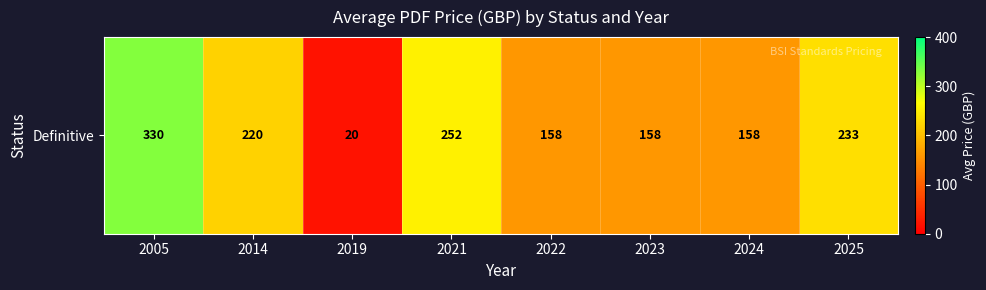

What is the difference between the second highest and minimum values?

232.4